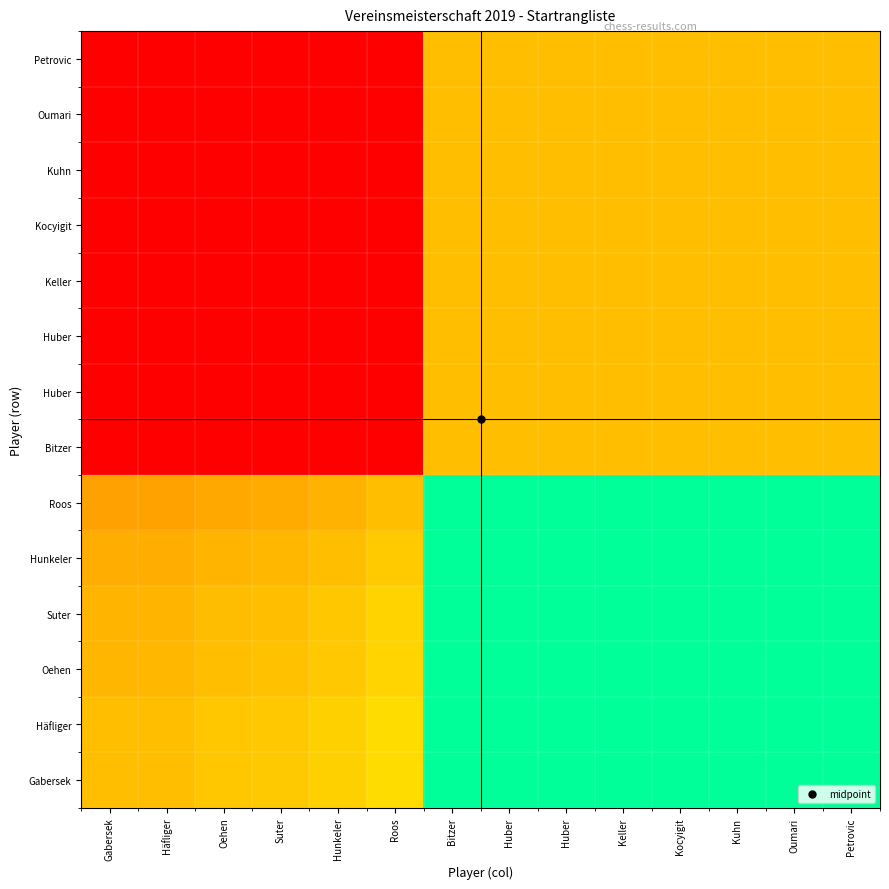

What is the total value across all series at Gabersek?

2.8